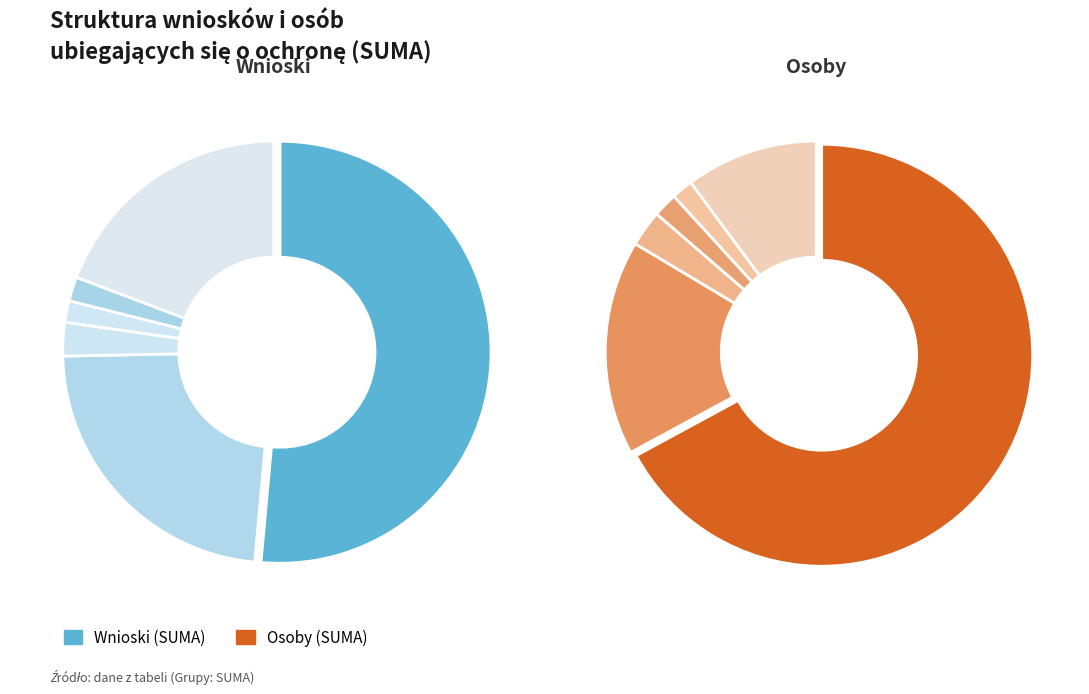

How many slices are in this pie chart?

6